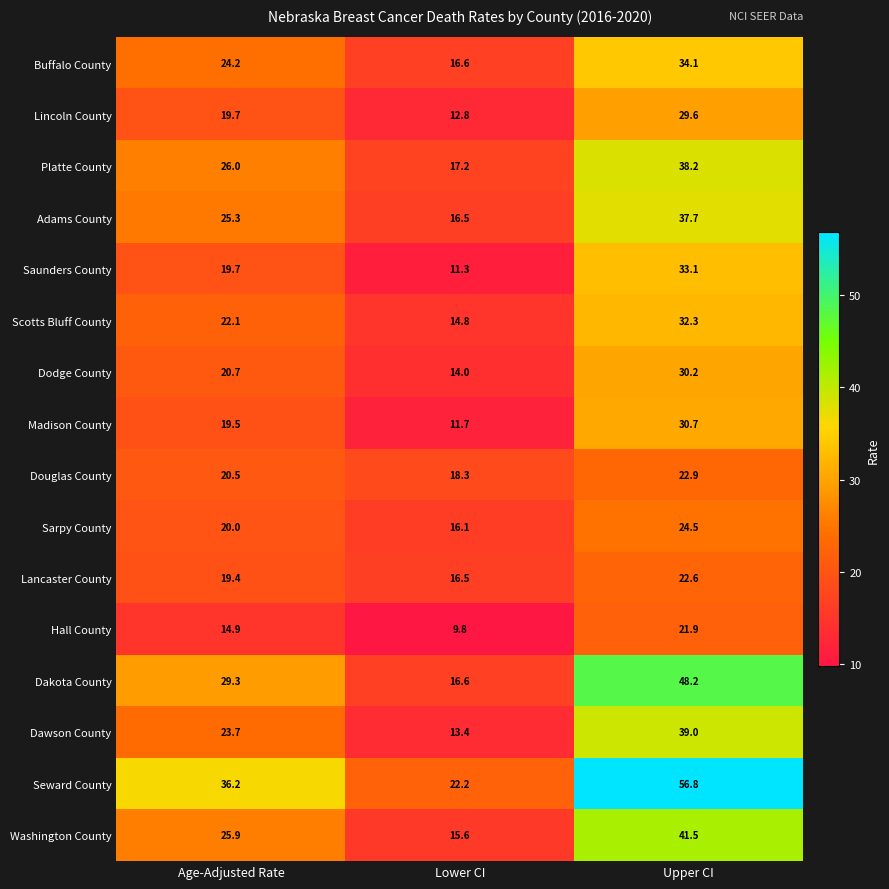

List the series in order of their peak value, lowest first.

Hall County, Lancaster County, Douglas County, Sarpy County, Lincoln County, Dodge County, Madison County, Scotts Bluff County, Saunders County, Buffalo County, Adams County, Platte County, Dawson County, Washington County, Dakota County, Seward County